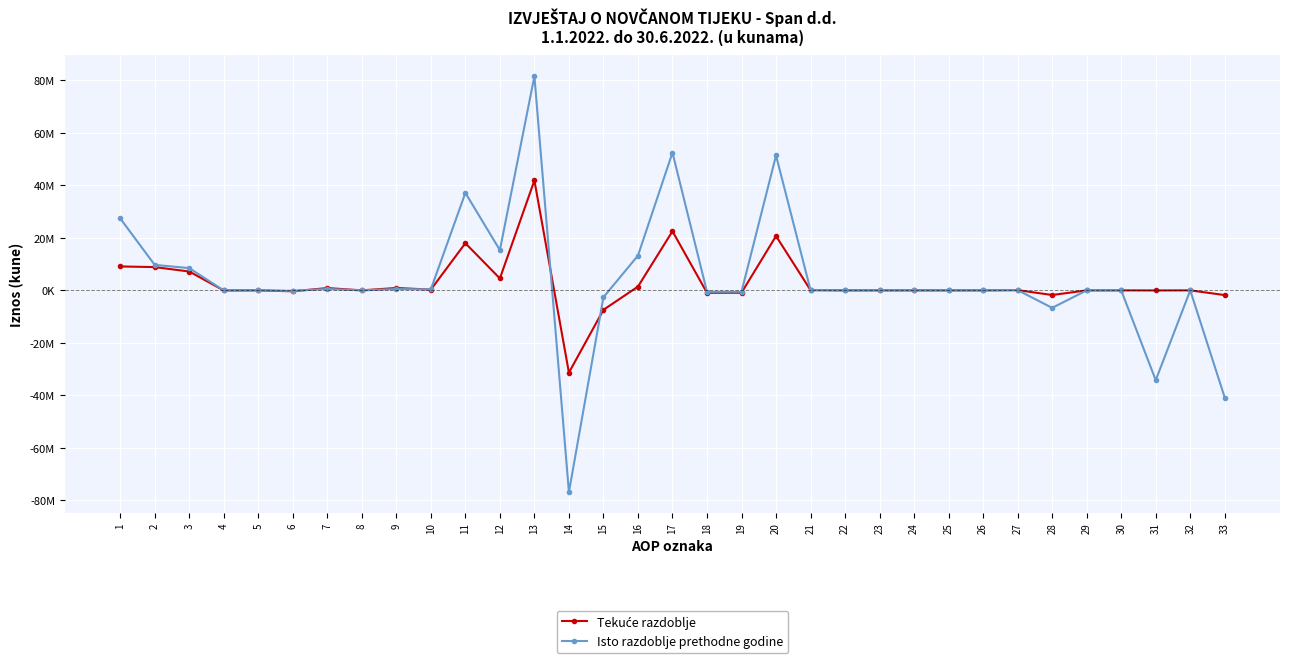

Between which two adjacent categories do Isto razdoblje prethodne godine and Tekuće razdoblje first intersect?

6 and 7